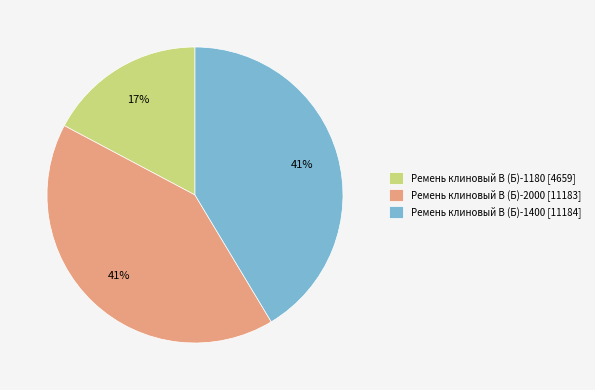

How many slices are in this pie chart?

3